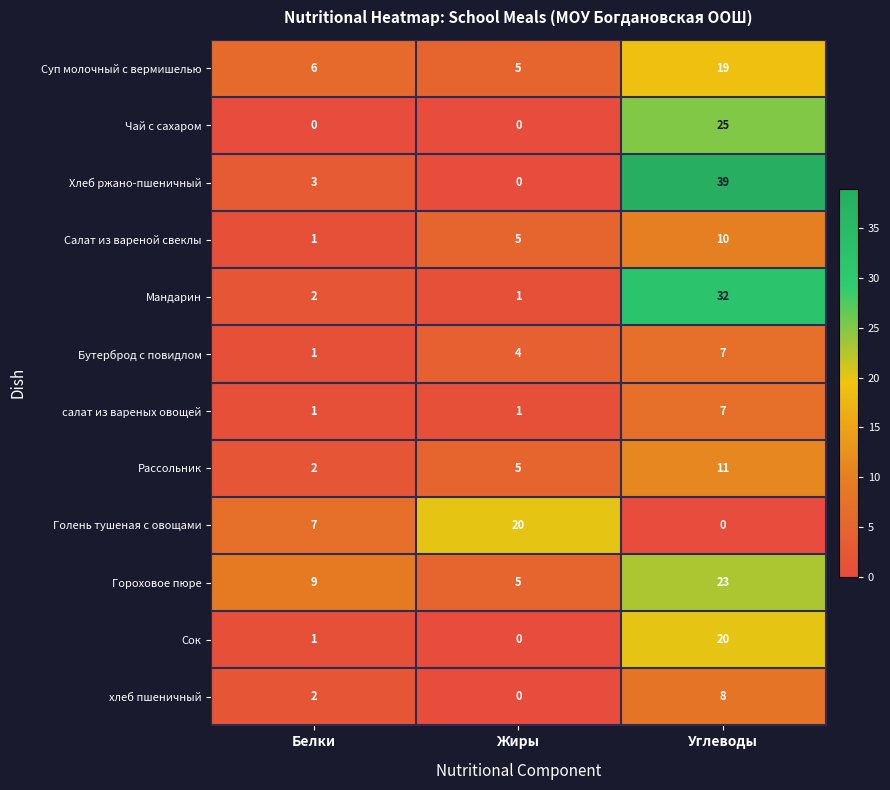

What is the total value across all series at Углеводы?

201